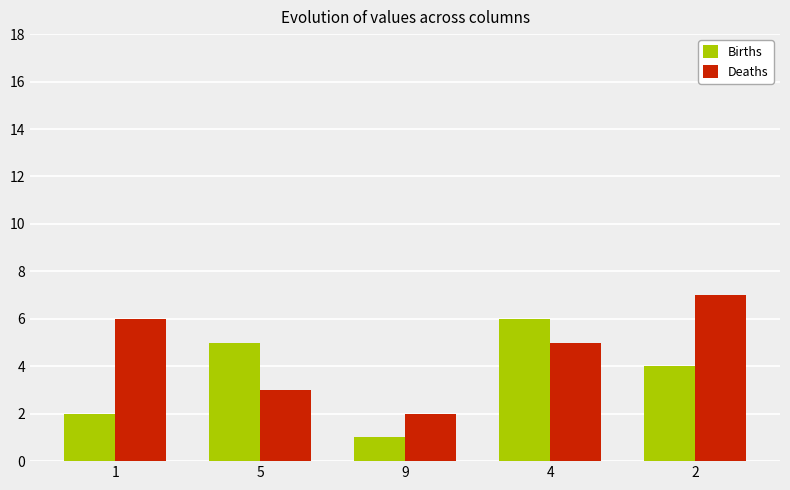

What is the total value across all series at 4?

11